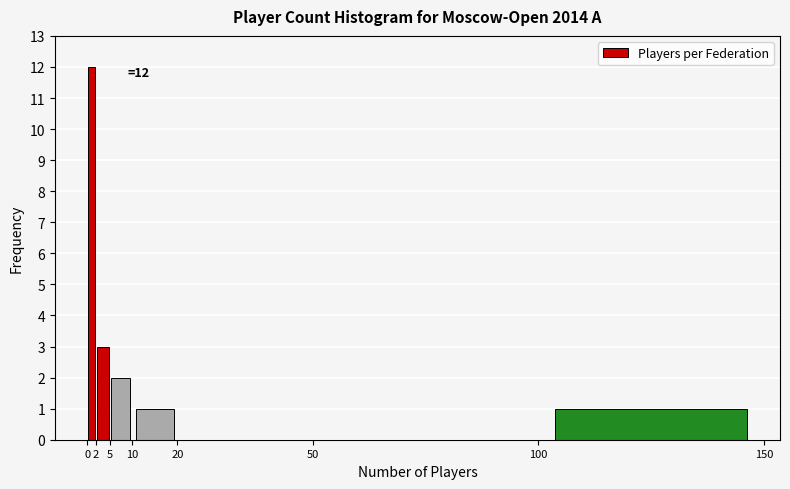

Over which range of the x-axis is the bar tallest?

0 to 2